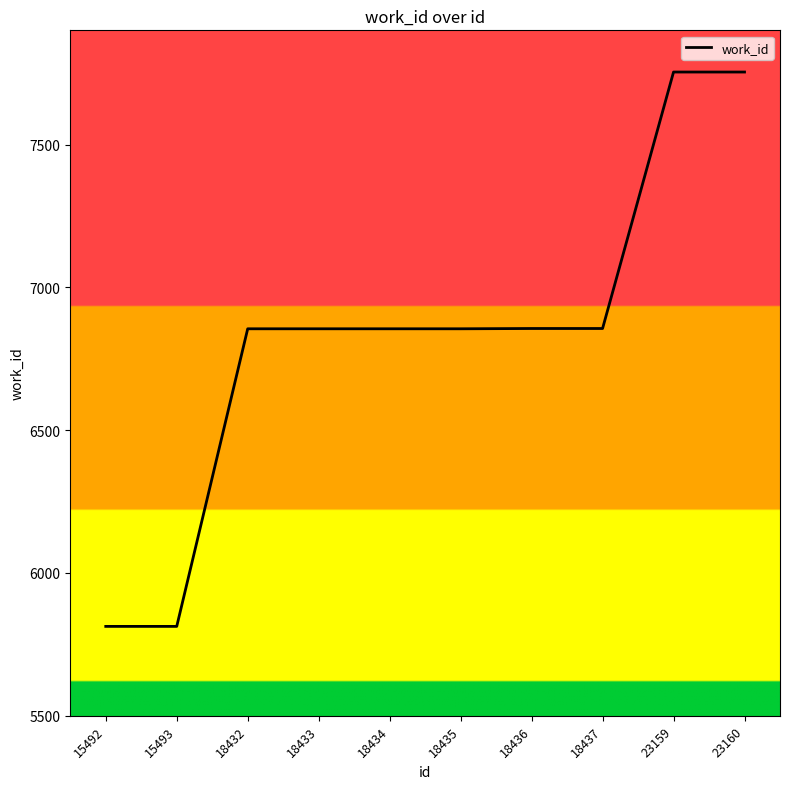

What is the difference between the maximum and minimum values?

1941